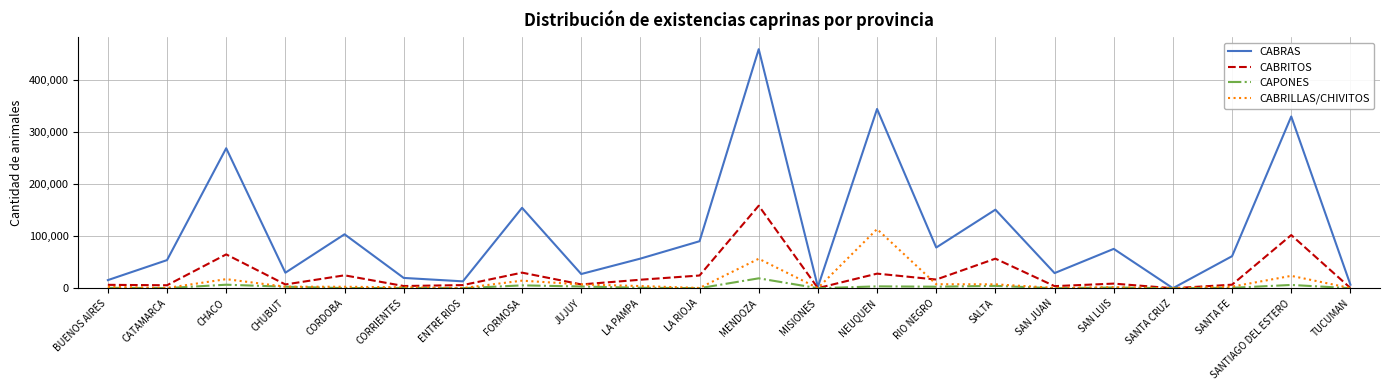

What is the greatest value displayed?

458255